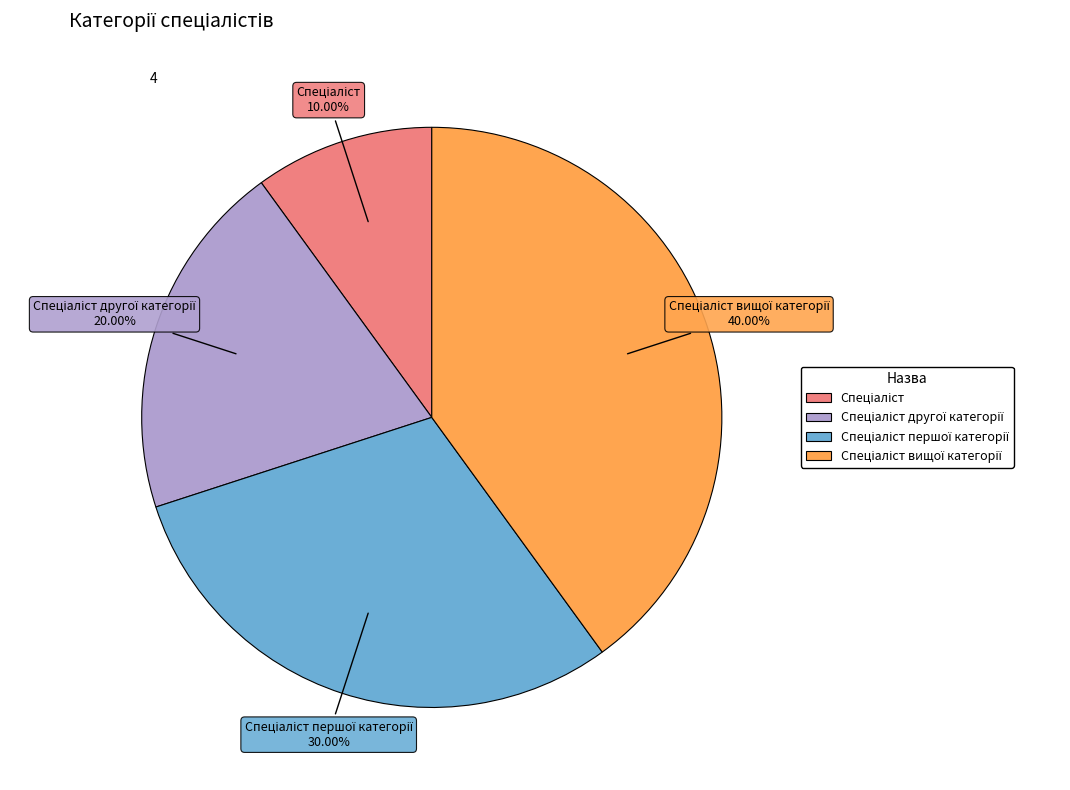

Does any single category account for the majority?

No